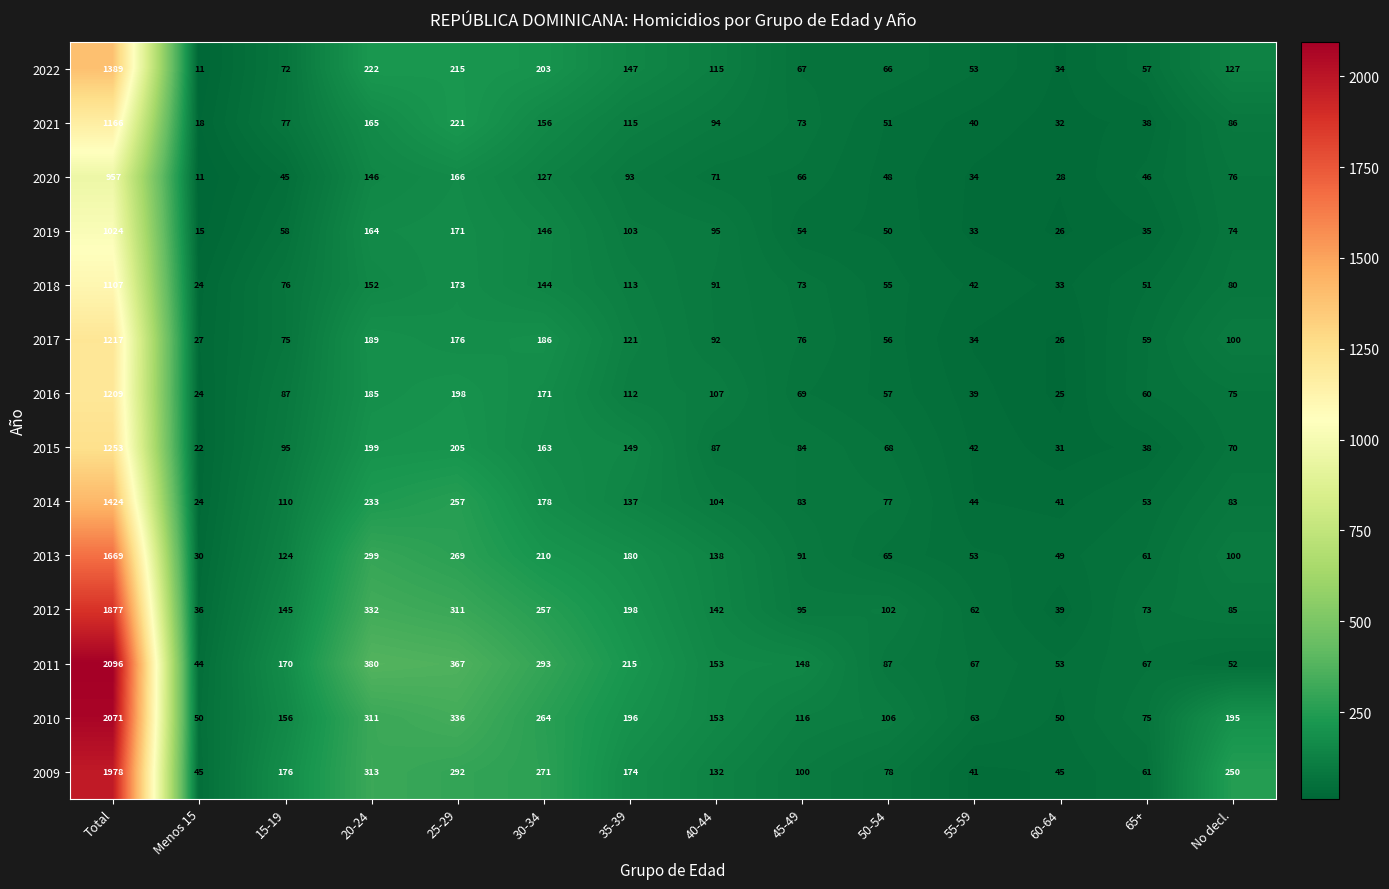

Which series has the largest range (max minus min)?

2011